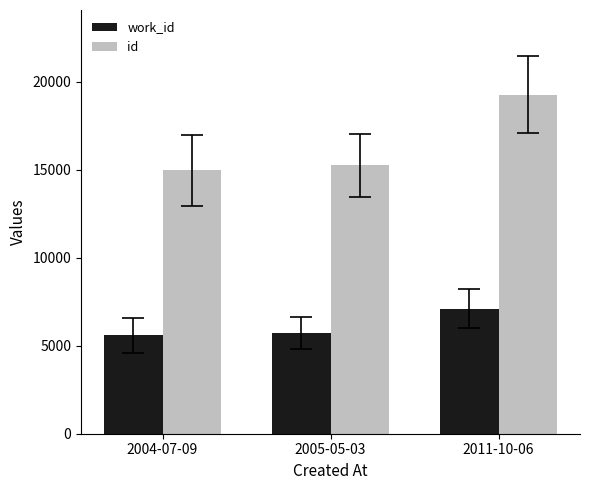

What is the difference between the id values at 2005-05-03 and 2011-10-06?

4016